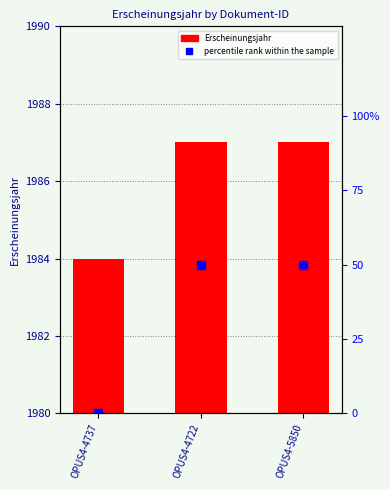

Which category has the highest value in the Erscheinungsjahr series?

OPUS4-4722